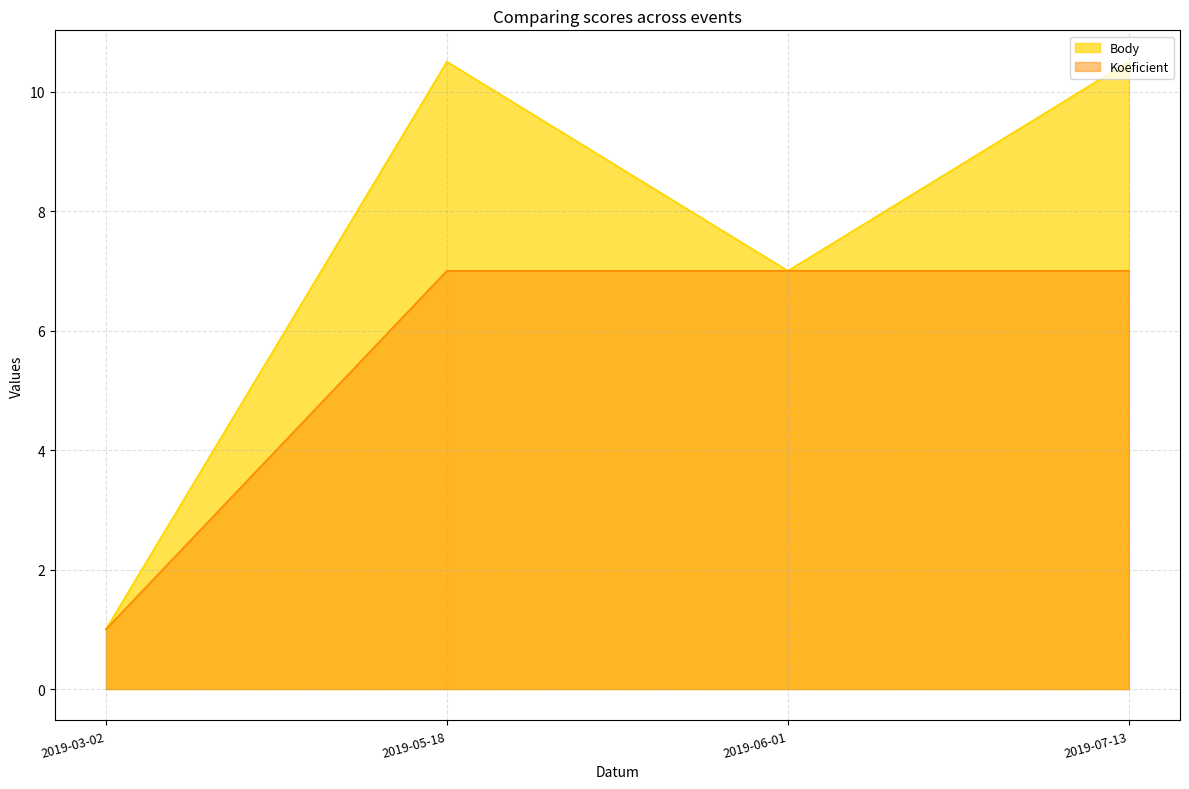

What is the label of the 4th point from the right?

2019-03-02